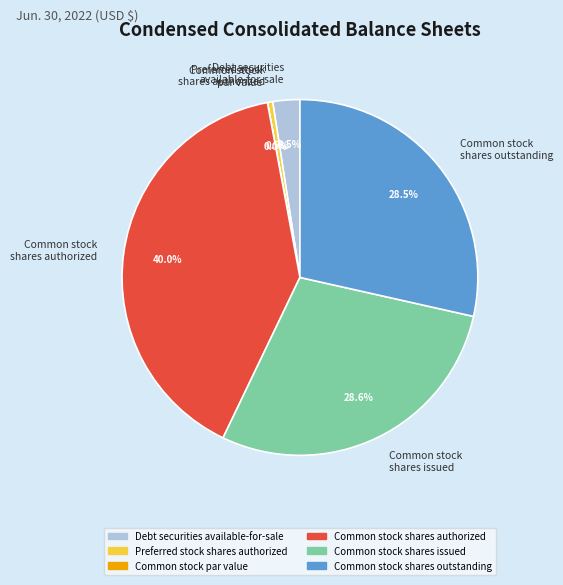

Between Debt securities available-for-sale and Common stock shares authorized, which is larger?

Common stock shares authorized